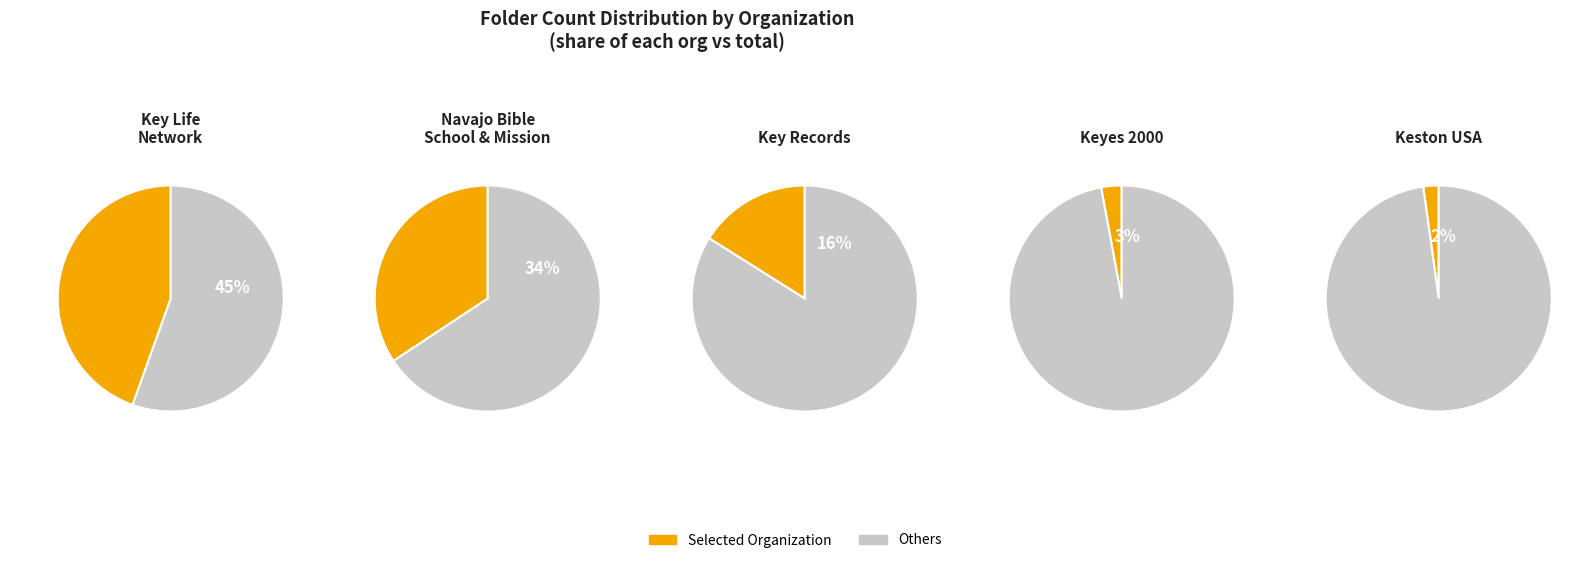

To the nearest percent, what percentage of the pie is Key Life Network?

45%